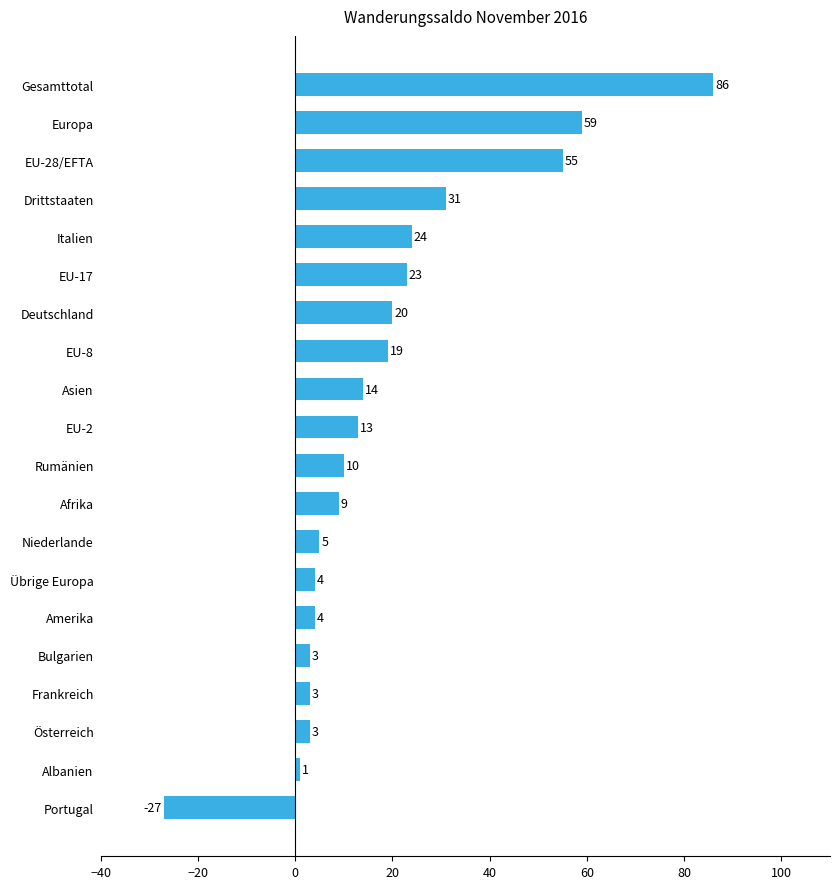

Where is the data nearest to the value 29?

Drittstaaten